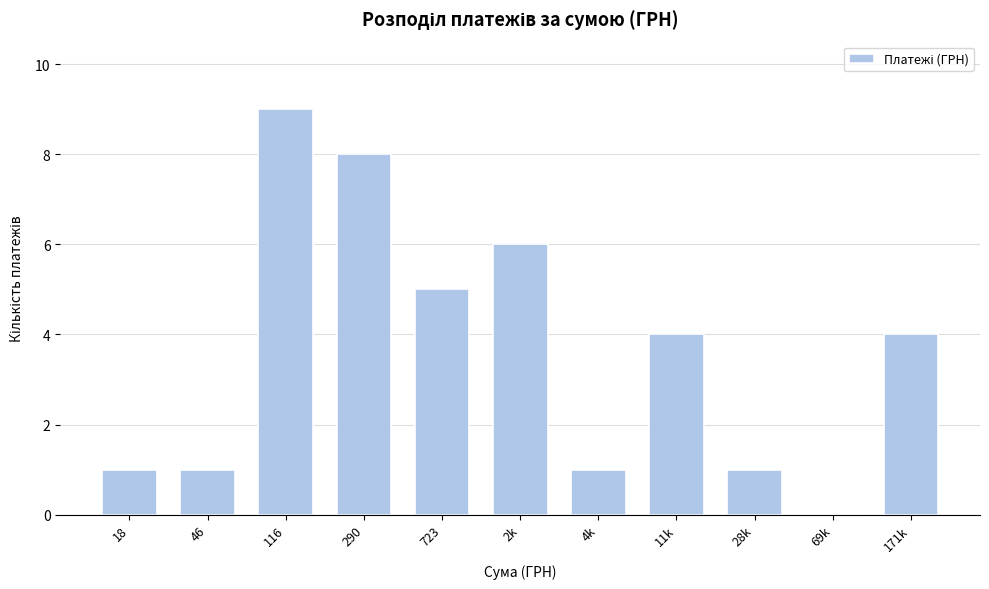

Reading left to right, what are all the values shown in this chart?

18=1	46=1	116=9	290=8	723=5	2k=6	4k=1	11k=4	28k=1	69k=0	171k=4